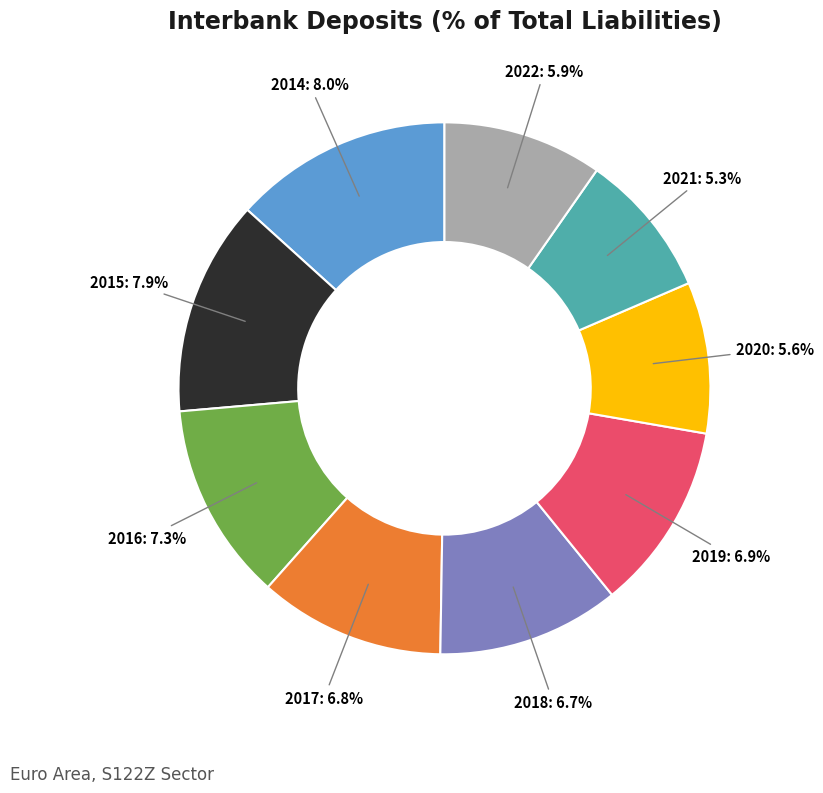

Combined, what portion of the pie is 2022 and 2020?

18.9%